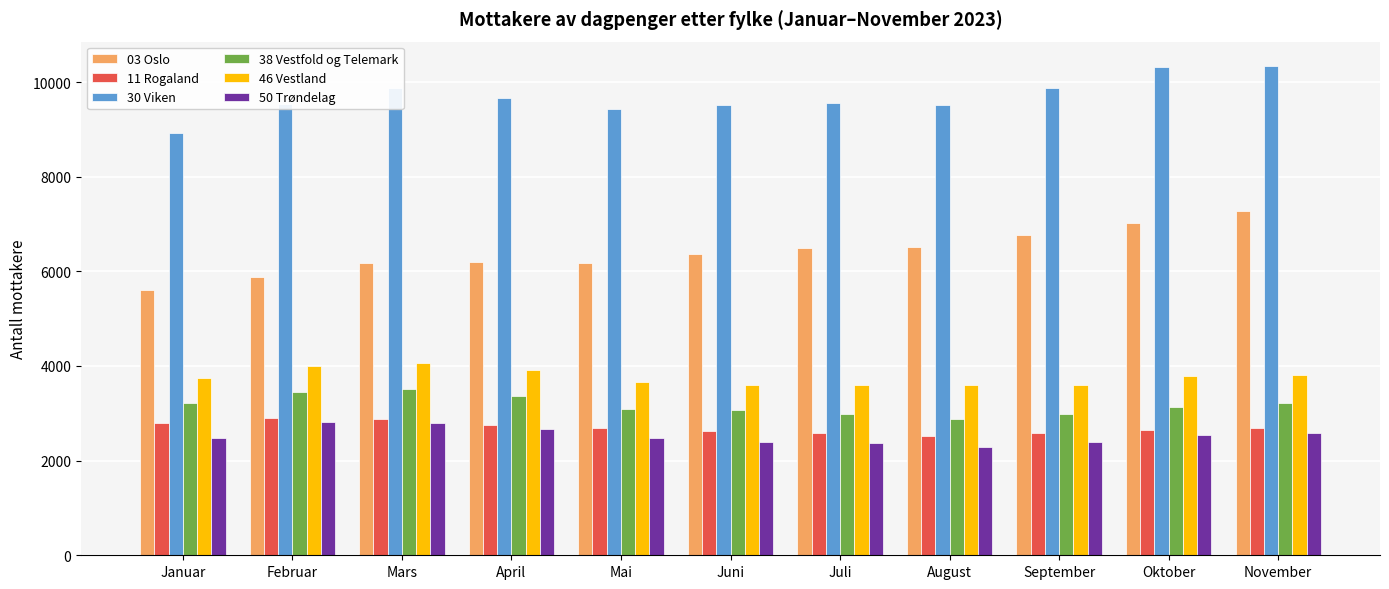

How many data points in 03 Oslo are less than 6357?

5